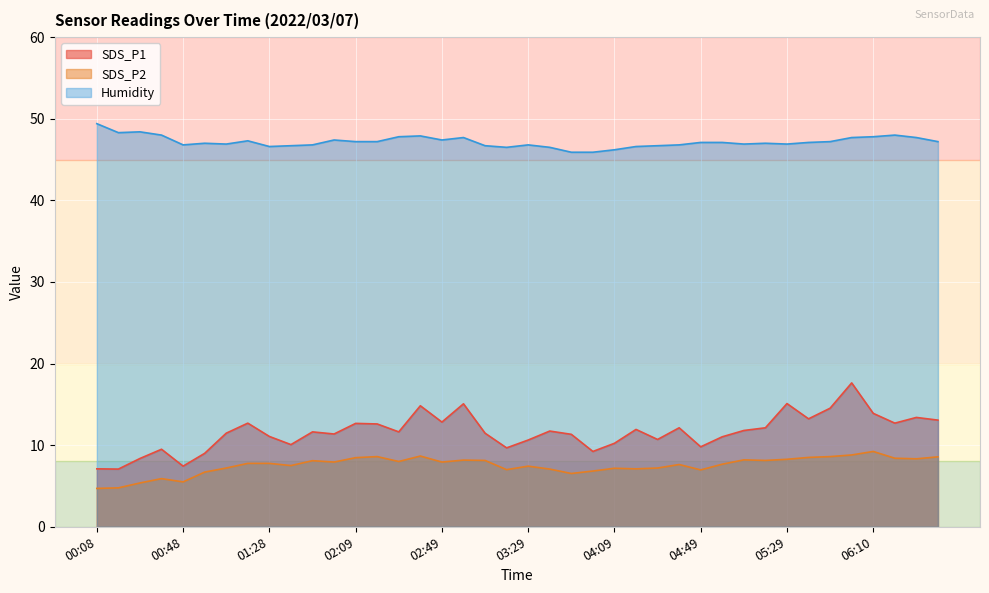

Between 00:58 and 06:20, which series saw the biggest shift?

SDS_P1